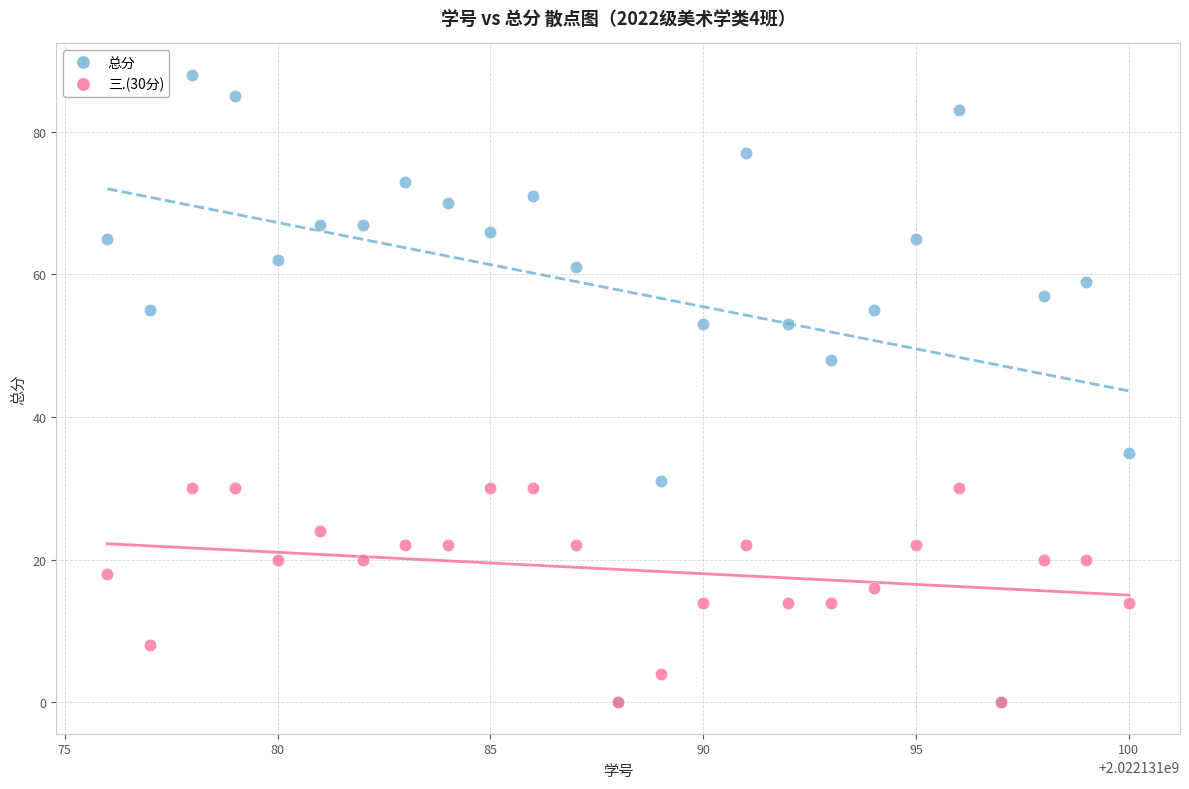

What are all the series names shown in the legend?

总分, 三.(30分)